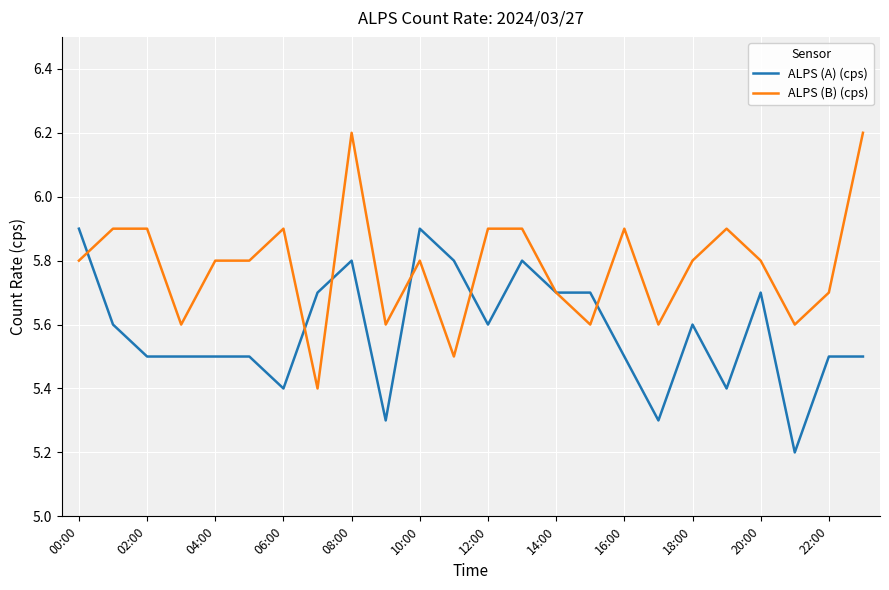

List the series in order of their peak value, lowest first.

ALPS (A) (cps), ALPS (B) (cps)